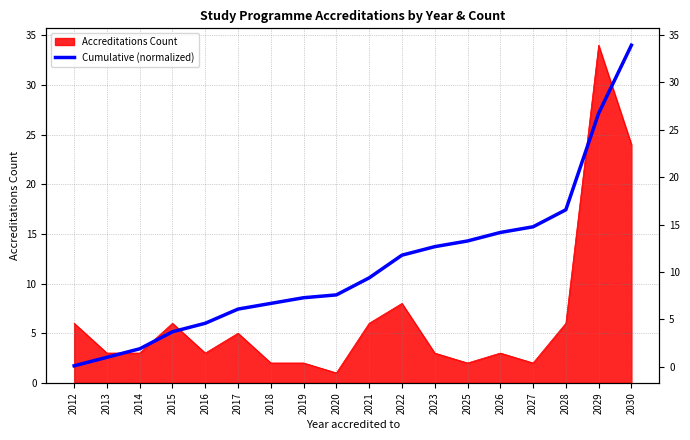

True or false: there are more than 2 points higher than both neighbors.

False